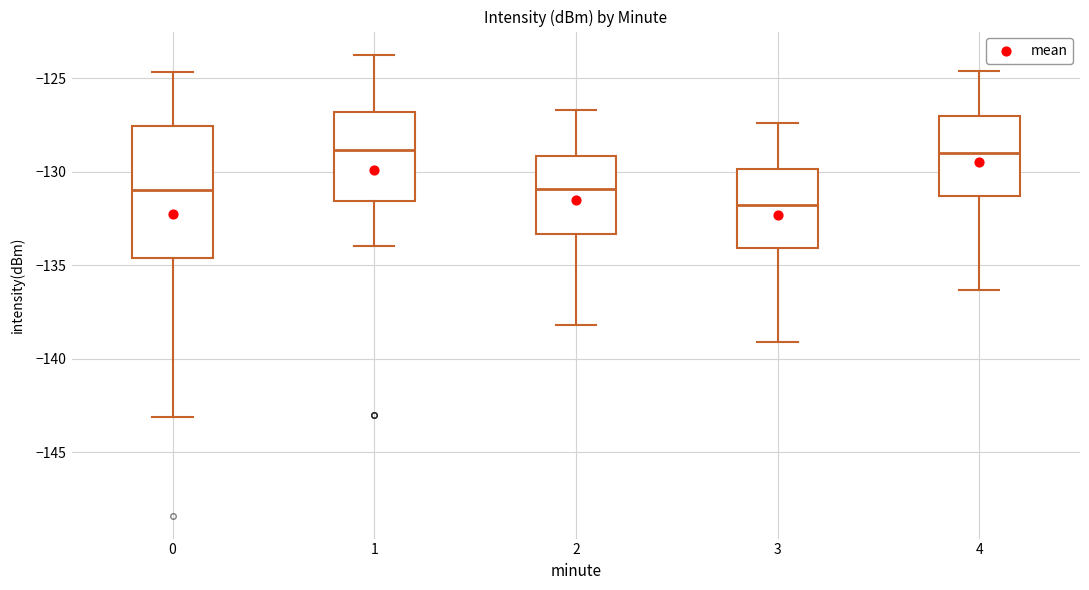

Comparing the boxes themselves (not the whiskers), which one is the tallest?

0